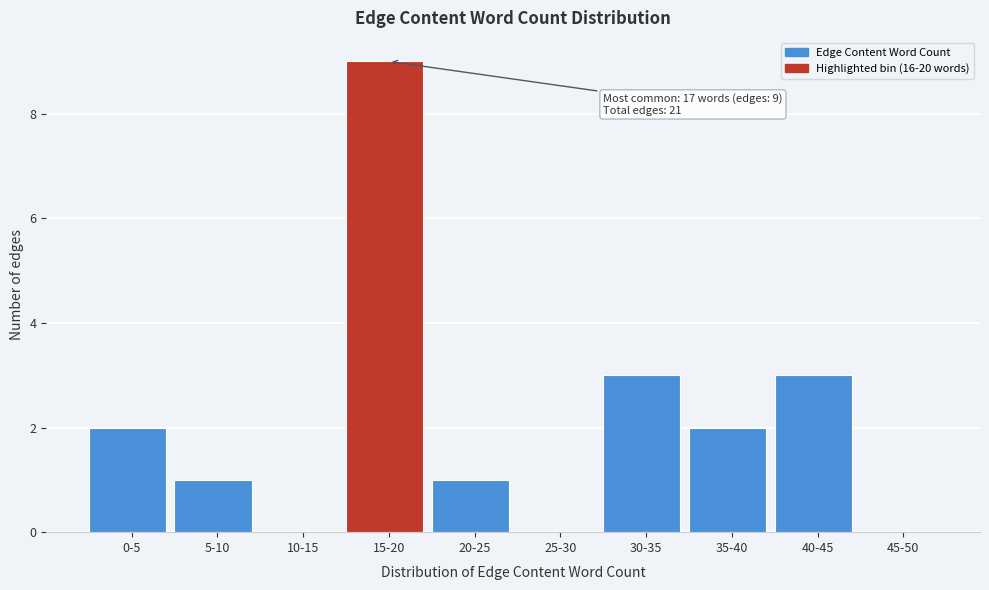

Reading right to left, transcribe all the data shown in this chart.

45-50=0	40-45=3	35-40=2	30-35=3	25-30=0	20-25=1	15-20=9	10-15=0	5-10=1	0-5=2